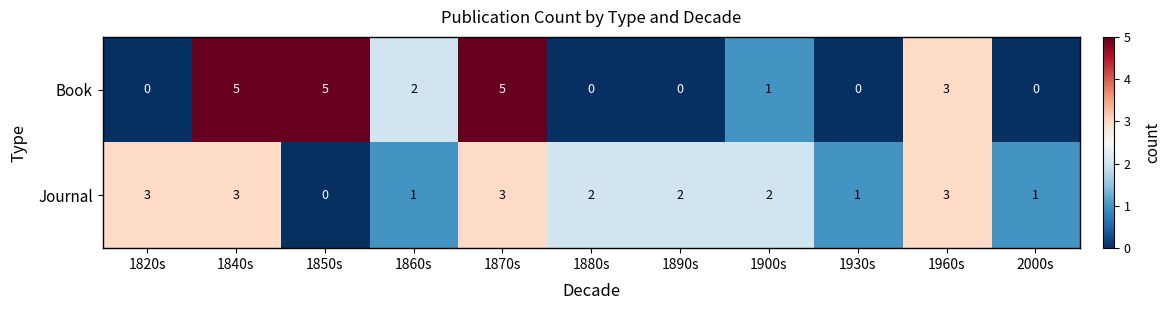

What is the difference between the highest and lowest values at 1860s?

1